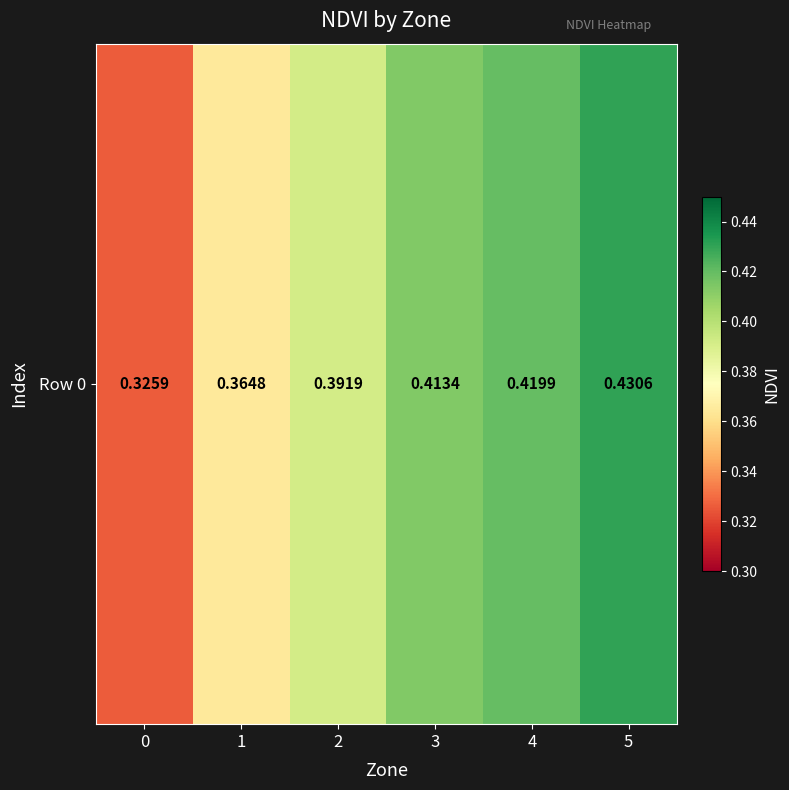

The chart shows a value of 0.4 at 4. True or false?

True